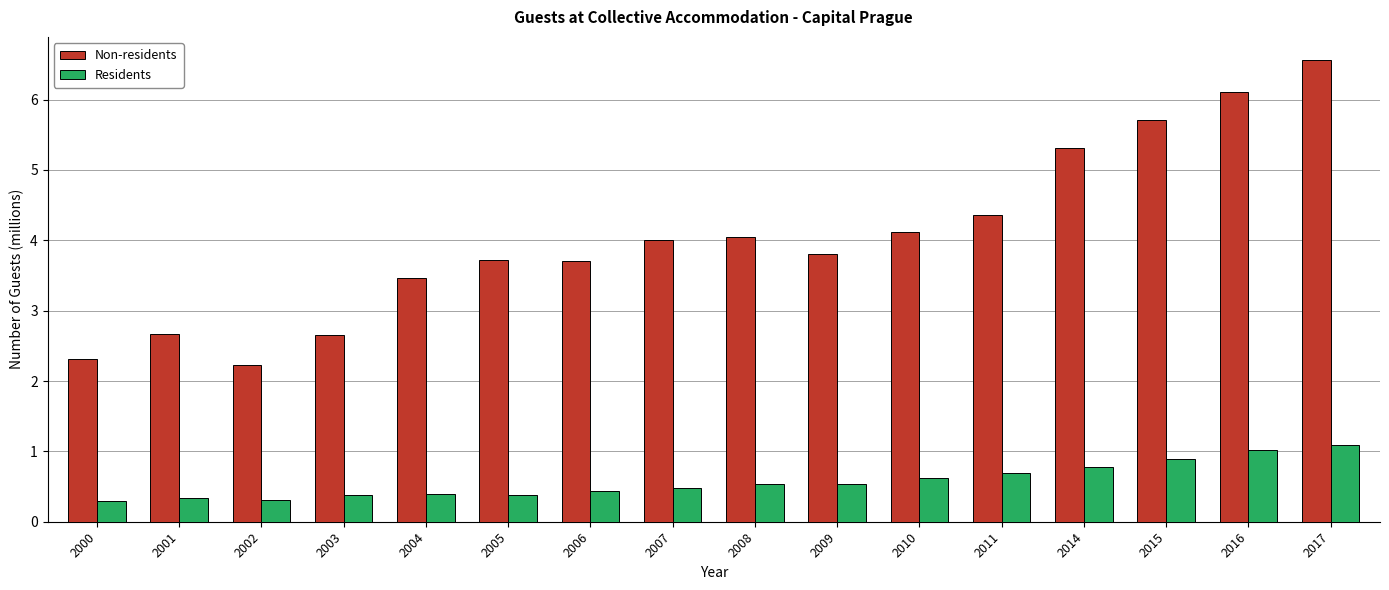

What is the total value across all series at 2003?

3.0